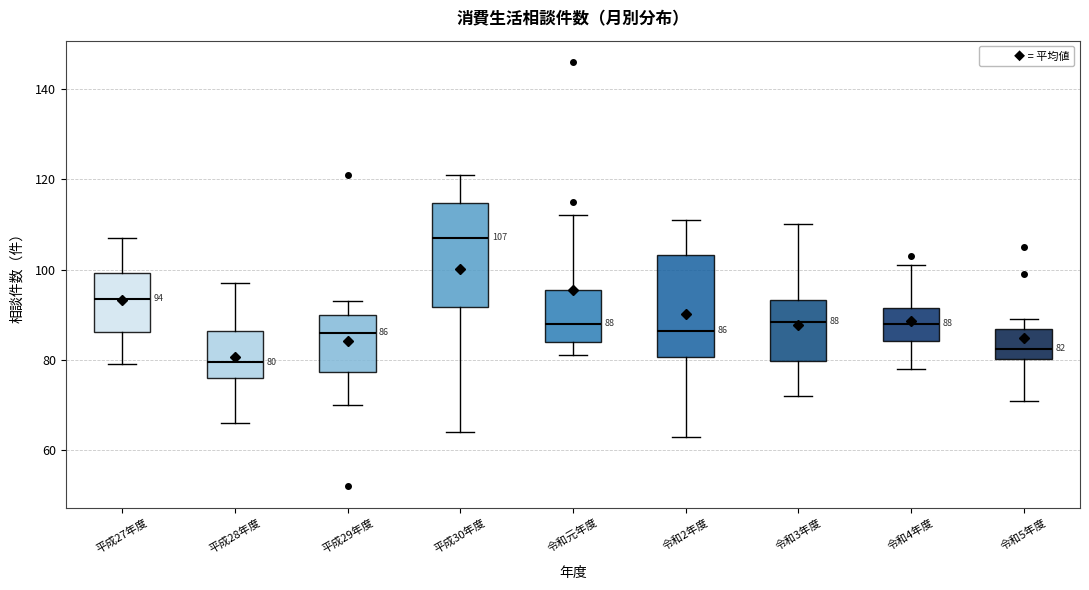

Which box has the lowest median line?

平成28年度